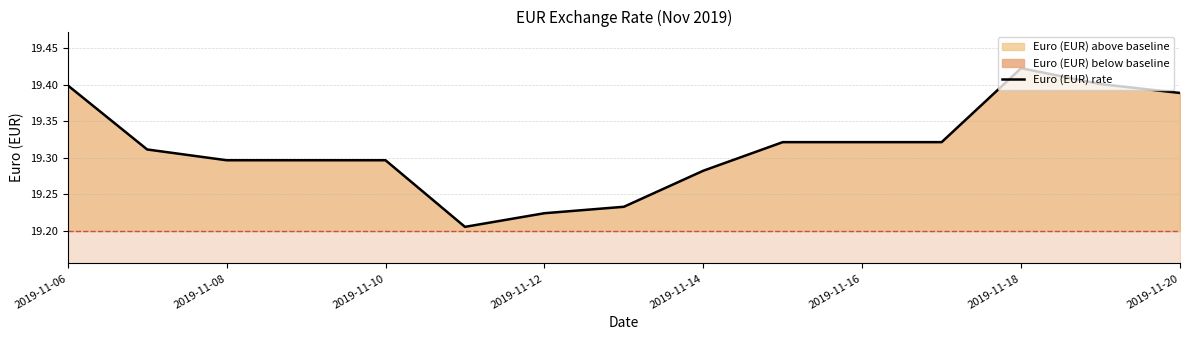

Which category has the highest value in the Euro (EUR) rate series?

2019-11-18